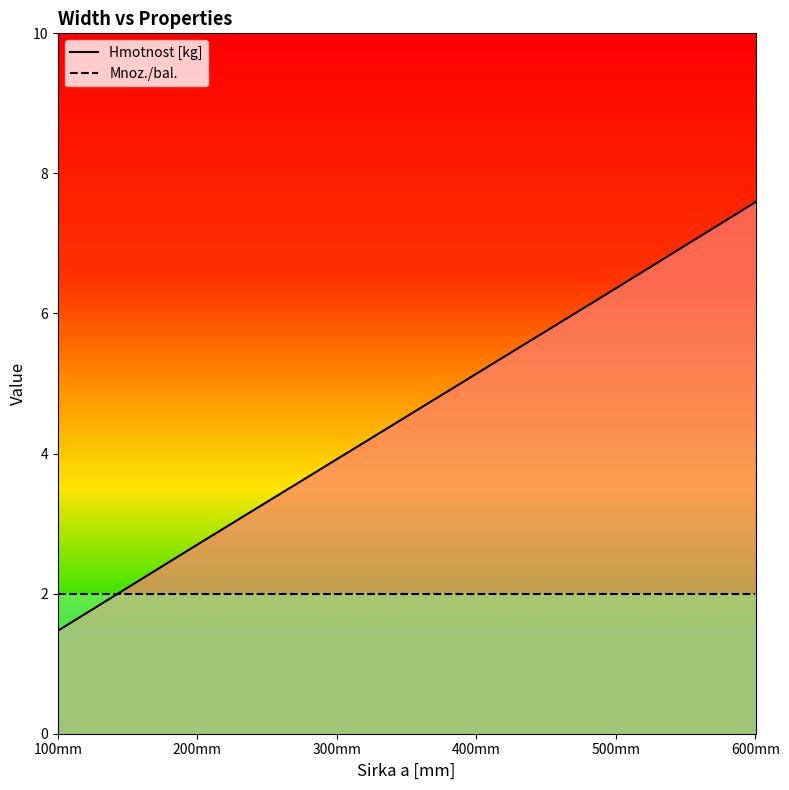

What is the spread (max minus min) of values at 500mm?

4.4